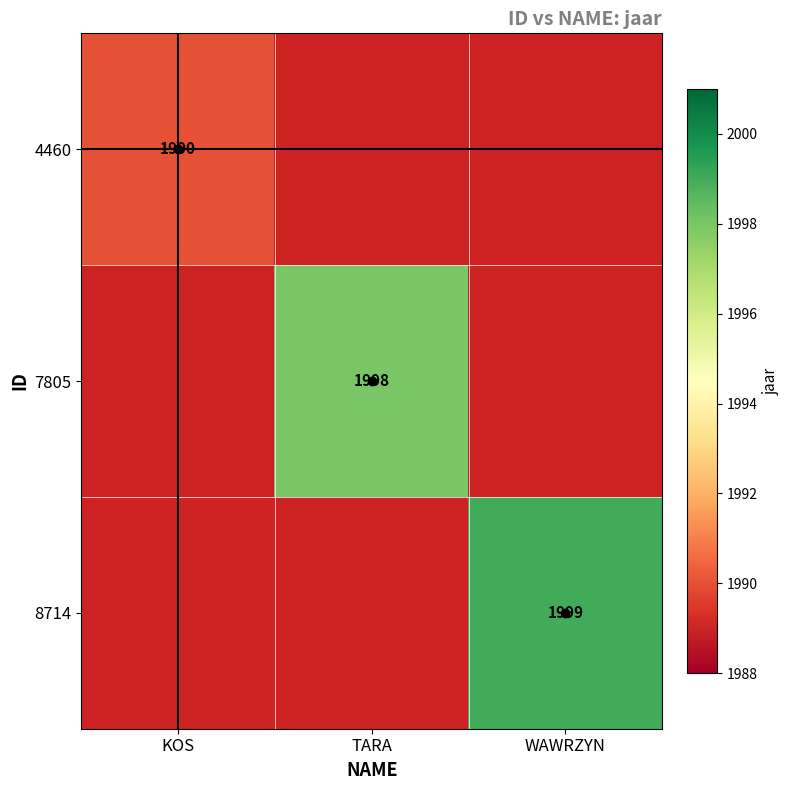

The value of 8714 at WAWRZYN is 3037. True or false?

False